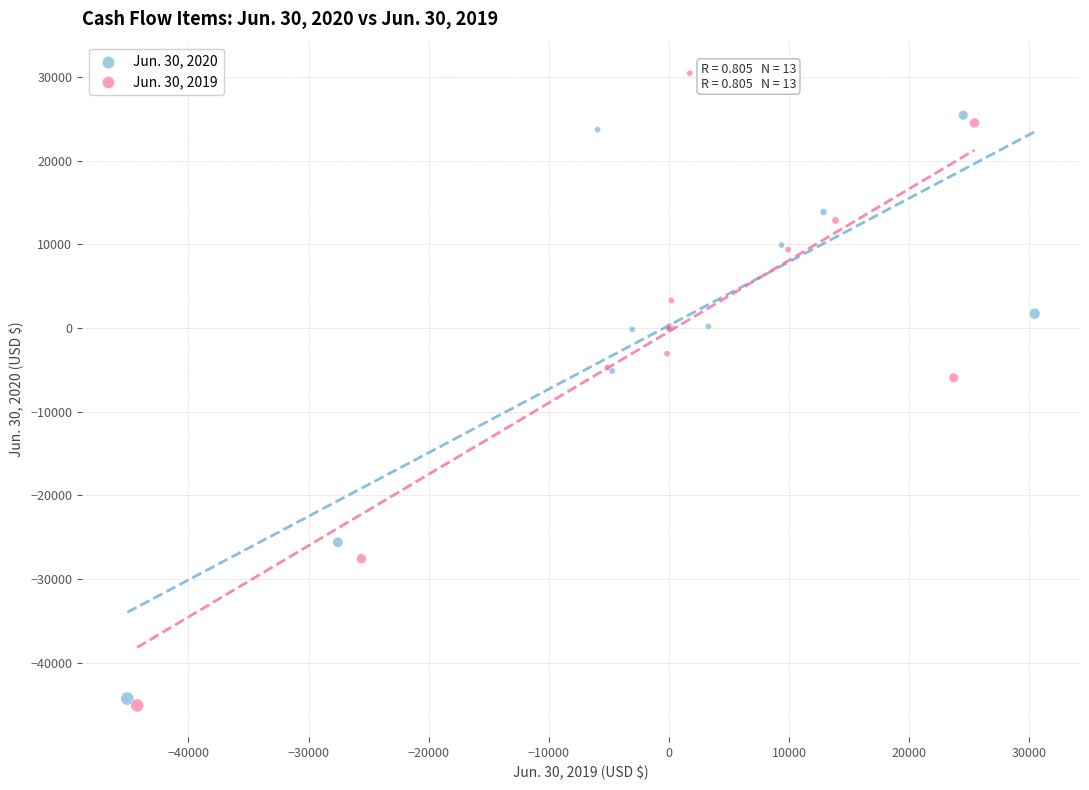

Which series reaches the maximum Y coordinate?

Jun. 30, 2019